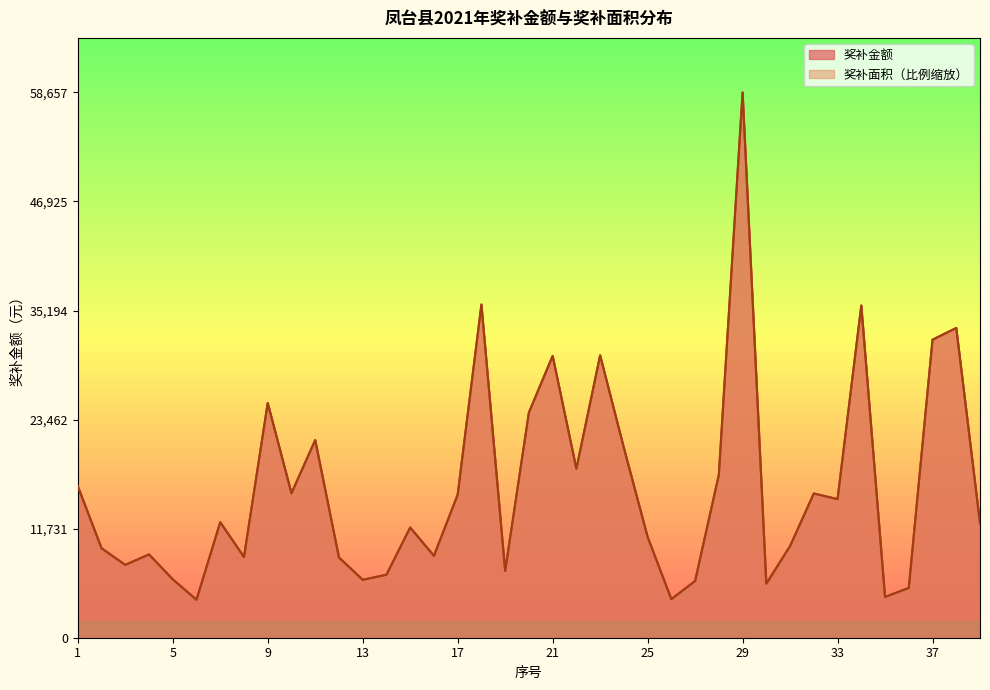

What is the value of the 奖补金额 point at the 27th from the left?

6097.0